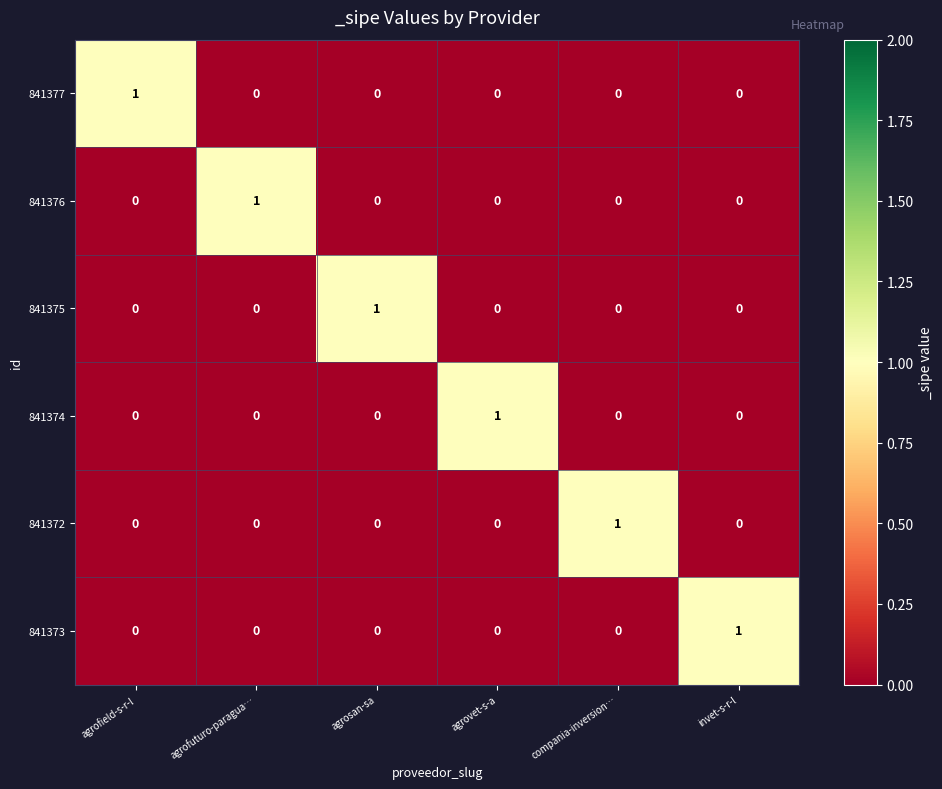

The 841374 series shows 0 at agrofuturo-paragua…. True or false?

True